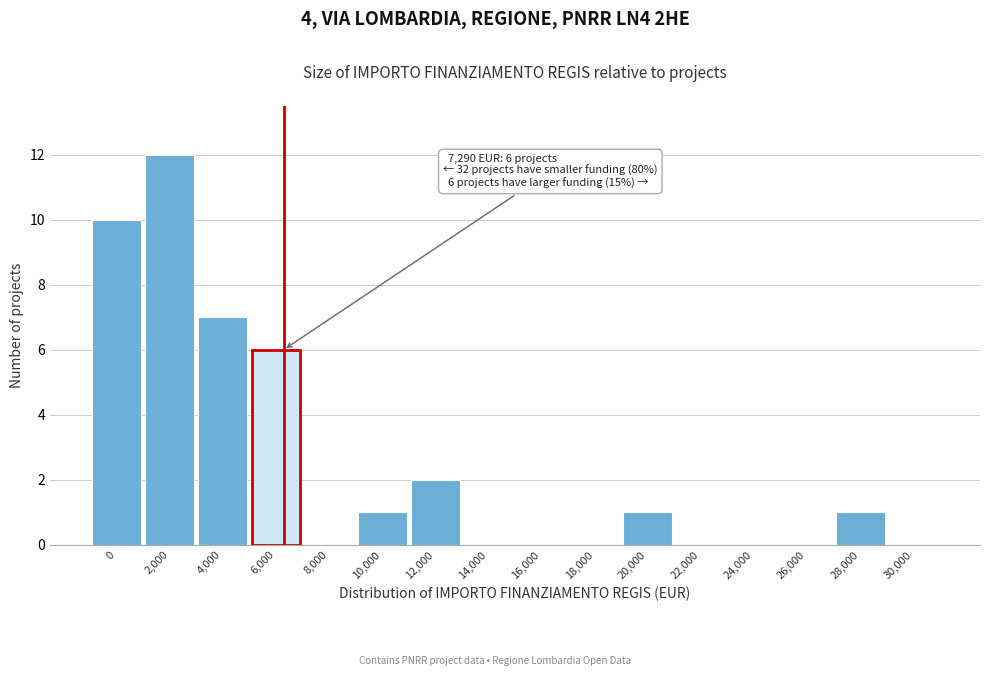

Reading left to right, transcribe all the data shown in this chart.

0=10	2,000=12	4,000=7	6,000=6	8,000=0	10,000=1	12,000=2	14,000=0	16,000=0	18,000=0	20,000=1	22,000=0	24,000=0	26,000=0	28,000=1	30,000=0